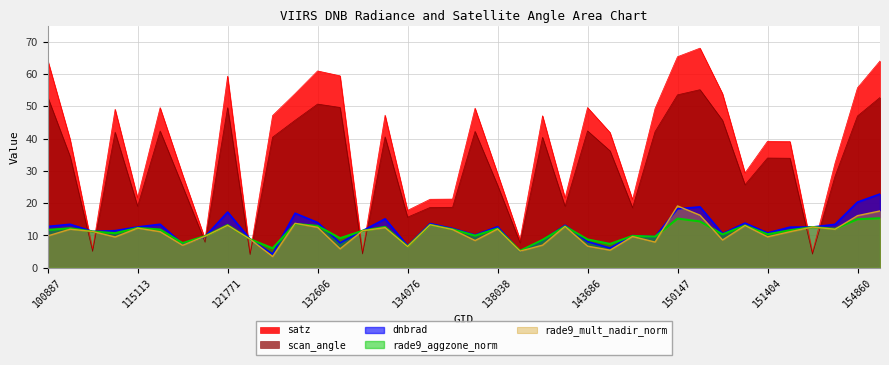

Reading left to right, extract all data points from this chart.

dnbrad: 100887=12.8	104315=13.5	104431=11.2	109184=11.5	115113=12.6	115226=13.5	115591=7.4	121249=9.7	121771=17.3	122118=8.9	122837=4.3	131899=16.9	132606=14.0	132798=7.7	133159=11.5	133896=15.2	134076=6.8	134260=13.7	137268=12.2	137458=10.2	138038=12.7	138230=5.1	140005=8.5	143488=13.2	143686=8.1	144676=6.1	149775=10.0	149961=9.6	150147=18.3	150161=18.9	150348=10.6	150533=13.8	151404=10.8	154271=12.6	154463=12.6	154662=13.4	154860=20.3	155067=22.8
rade9_aggzone_norm: 100887=11.7	104315=12.2	104431=11.2	109184=10.7	115113=12.3	115226=11.8	115591=7.7	121249=9.8	121771=13.2	122118=8.9	122837=6.0	131899=13.6	132606=13.0	132798=9.2	133159=11.5	133896=12.7	134076=6.6	134260=13.3	137268=11.9	137458=10.0	138038=12.2	138230=5.3	140005=8.6	143488=12.8	143686=8.8	144676=7.4	149775=9.9	149961=9.6	150147=15.2	150161=14.4	150348=10.4	150533=13.1	151404=10.4	154271=11.6	154463=12.6	154662=12.1	154860=15.0	155067=15.3
rade9_mult_nadir_norm: 100887=9.9	104315=12.0	104431=11.2	109184=9.5	115113=12.3	115226=11.2	115591=7.0	121249=9.8	121771=13.2	122118=8.9	122837=3.5	131899=13.8	132606=12.5	132798=5.9	133159=11.5	133896=12.4	134076=6.6	134260=13.3	137268=11.8	137458=8.4	138038=12.0	138230=5.2	140005=7.0	143488=12.8	143686=6.7	144676=5.5	149775=9.7	149961=8.0	150147=19.2	150161=16.3	150348=8.6	150533=13.1	151404=9.6	154271=11.2	154463=12.6	154662=11.9	154860=16.1	155067=17.6
scan_angle: 100887=52.9	104315=34.5	104431=5.1	109184=42.0	115113=19.1	115226=42.4	115591=25.2	121249=7.9	121771=49.6	122118=4.1	122837=40.4	131899=45.7	132606=50.7	132798=49.6	133159=4.3	133896=40.5	134076=15.7	134260=18.7	137268=18.7	137458=42.2	138038=25.6	138230=7.7	140005=40.4	143488=19.0	143686=42.4	144676=36.2	149775=18.6	149961=42.1	150147=53.5	150161=55.1	150348=45.7	150533=25.7	151404=34.0	154271=33.9	154463=4.2	154662=28.3	154860=47.0	155067=52.7
satz: 100887=64.4	104315=39.8	104431=5.7	109184=49.1	115113=21.7	115226=49.6	115591=28.8	121249=8.9	121771=59.3	122118=4.6	122837=47.1	131899=53.9	132606=61.0	132798=59.4	133159=4.8	133896=47.2	134076=17.8	134260=21.2	137268=21.3	137458=49.4	138038=29.2	138230=8.7	140005=47.1	143488=21.6	143686=49.6	144676=41.9	149775=21.1	149961=49.3	150147=65.4	150161=68.0	150348=53.9	150533=29.3	151404=39.2	154271=39.1	154463=4.8	154662=32.4	154860=55.7	155067=64.0